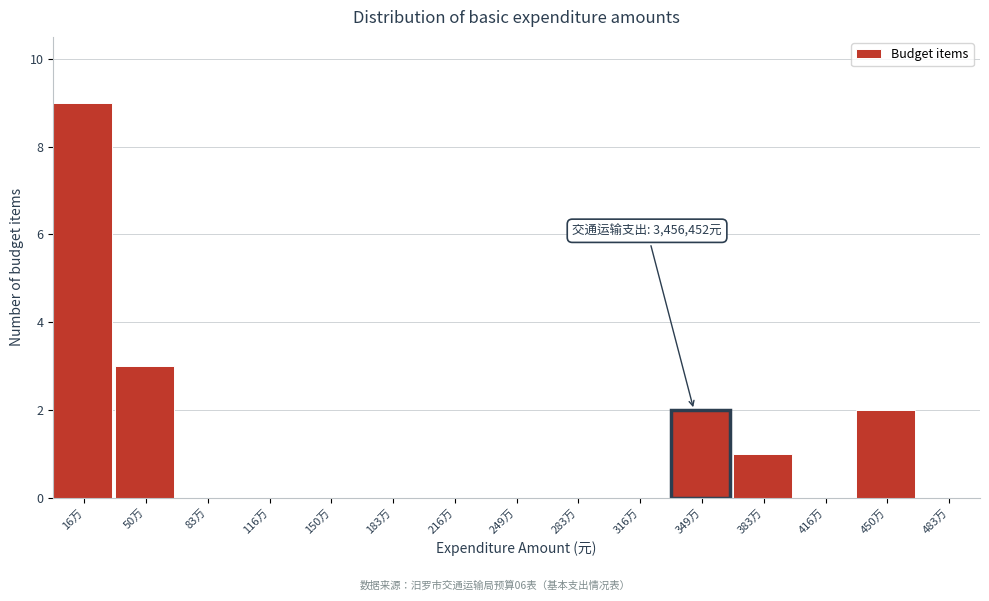

Reading right to left, extract all data points from this chart.

483万=0	450万=2	416万=0	383万=1	349万=2	316万=0	283万=0	249万=0	216万=0	183万=0	150万=0	116万=0	83万=0	50万=3	16万=9